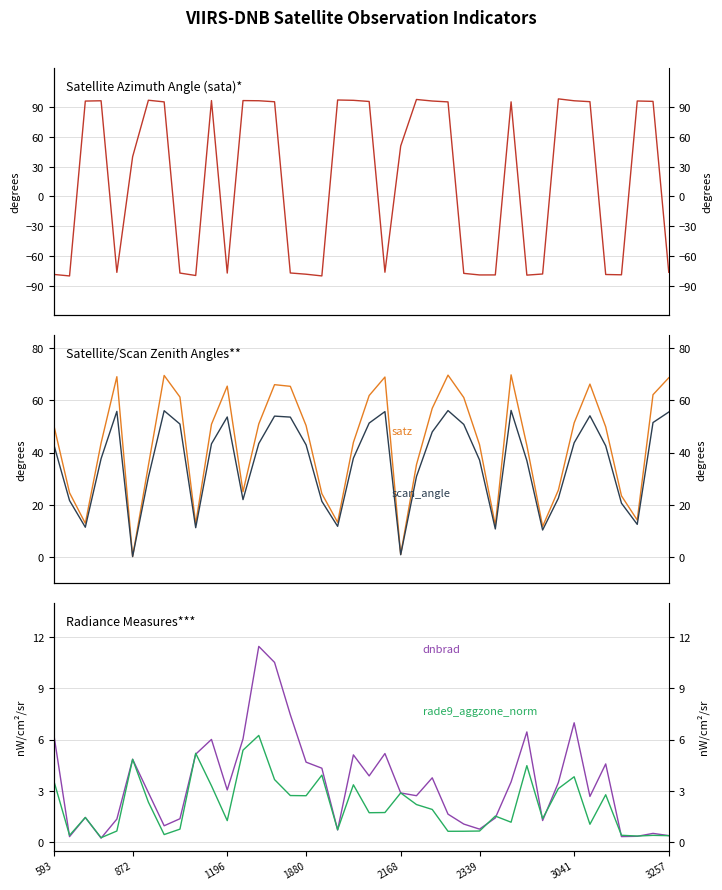

Which series changed the most between 8 and 17?

satz